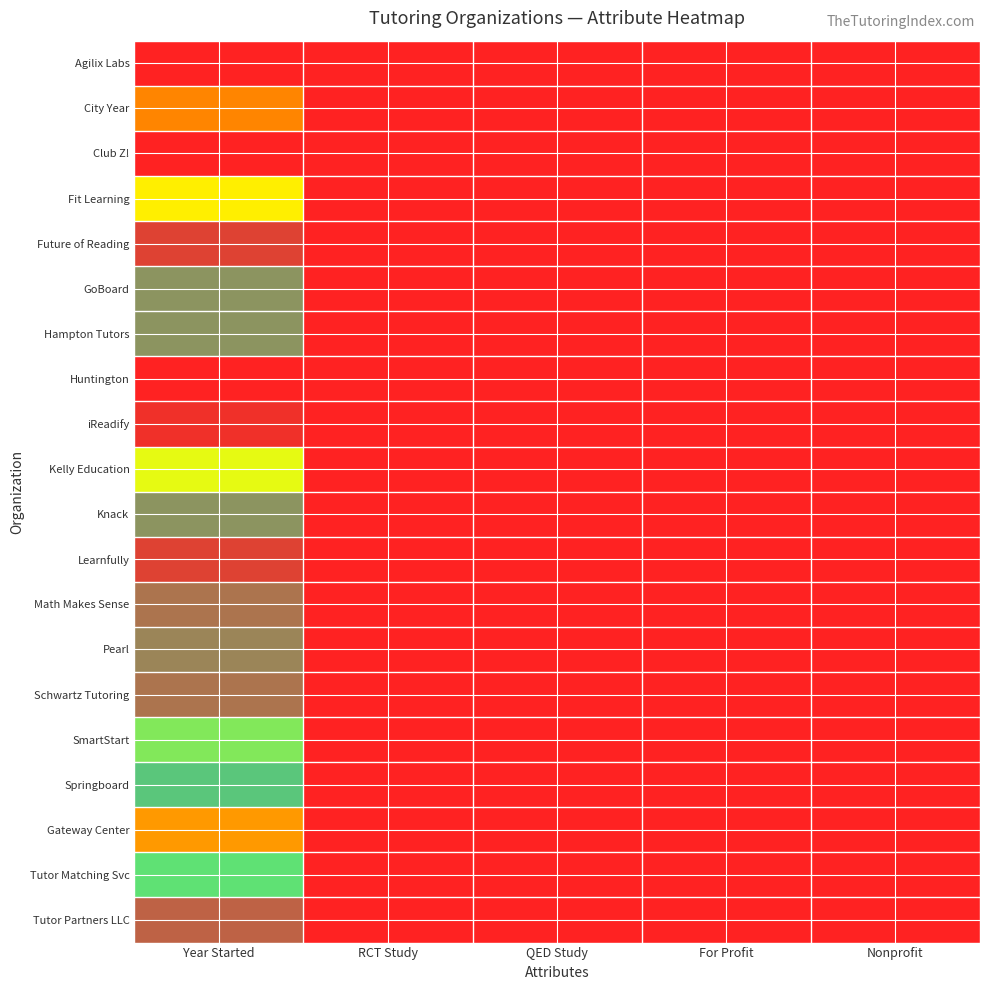

Reading left to right, what are all the values shown in this chart?

Agilix Labs: Year Started=1.0	RCT Study=0.0	QED Study=0.0	For Profit=1.0	Nonprofit=0.0
City Year: Year Started=0.2	RCT Study=1.0	QED Study=1.0	For Profit=0.0	Nonprofit=1.0
Club Z!: Year Started=0.0	RCT Study=0.0	QED Study=1.0	For Profit=1.0	Nonprofit=0.0
Fit Learning: Year Started=0.5	RCT Study=0.0	QED Study=0.0	For Profit=1.0	Nonprofit=0.0
Future of Reading: Year Started=1.0	RCT Study=0.0	QED Study=0.0	For Profit=0.0	Nonprofit=1.0
GoBoard: Year Started=0.8	RCT Study=0.0	QED Study=0.0	For Profit=1.0	Nonprofit=0.0
Hampton Tutors: Year Started=0.8	RCT Study=0.0	QED Study=0.0	For Profit=0.0	Nonprofit=0.0
Huntington: Year Started=0.0	RCT Study=0.0	QED Study=0.0	For Profit=1.0	Nonprofit=0.0
iReadify: Year Started=1.0	RCT Study=0.0	QED Study=0.0	For Profit=1.0	Nonprofit=0.0
Kelly Education: Year Started=0.5	RCT Study=0.0	QED Study=0.0	For Profit=1.0	Nonprofit=0.0
Knack: Year Started=0.8	RCT Study=0.0	QED Study=0.0	For Profit=1.0	Nonprofit=0.0
Learnfully: Year Started=1.0	RCT Study=0.0	QED Study=0.0	For Profit=1.0	Nonprofit=0.0
Math Makes Sense: Year Started=0.9	RCT Study=0.0	QED Study=0.0	For Profit=1.0	Nonprofit=0.0
Pearl: Year Started=0.9	RCT Study=0.0	QED Study=0.0	For Profit=1.0	Nonprofit=0.0
Schwartz Tutoring: Year Started=0.9	RCT Study=0.0	QED Study=0.0	For Profit=1.0	Nonprofit=0.0
SmartStart: Year Started=0.7	RCT Study=0.0	QED Study=1.0	For Profit=1.0	Nonprofit=0.0
Springboard: Year Started=0.8	RCT Study=0.0	QED Study=1.0	For Profit=0.0	Nonprofit=1.0
Gateway Center: Year Started=0.3	RCT Study=0.0	QED Study=0.0	For Profit=0.0	Nonprofit=1.0
Tutor Matching Svc: Year Started=0.7	RCT Study=0.0	QED Study=0.0	For Profit=1.0	Nonprofit=0.0
Tutor Partners LLC: Year Started=0.9	RCT Study=0.0	QED Study=0.0	For Profit=0.0	Nonprofit=1.0